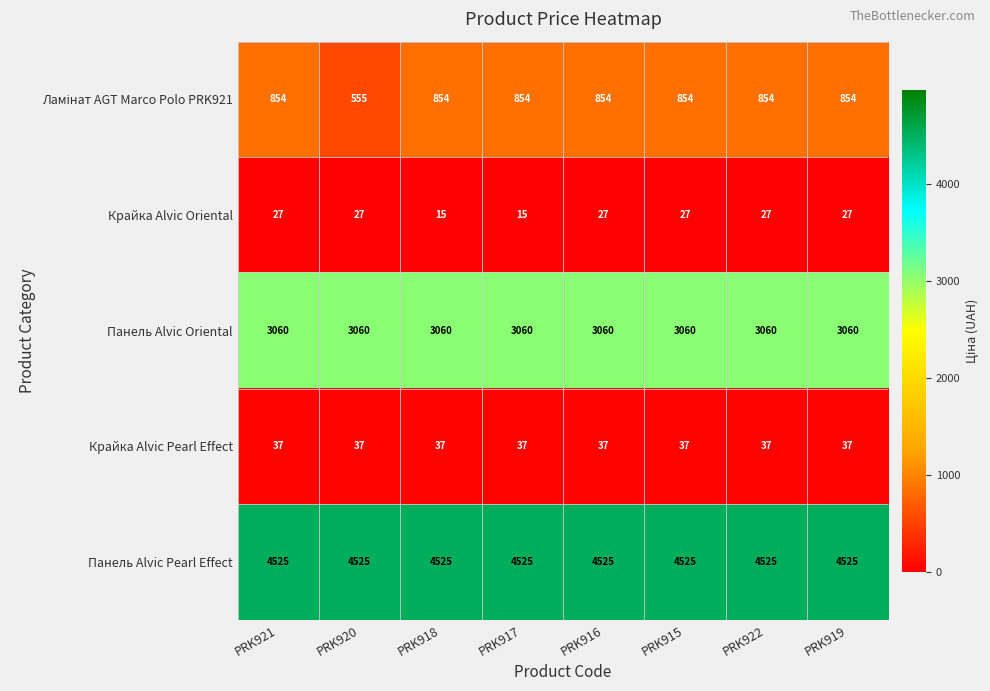

What is the greatest value displayed?

4525